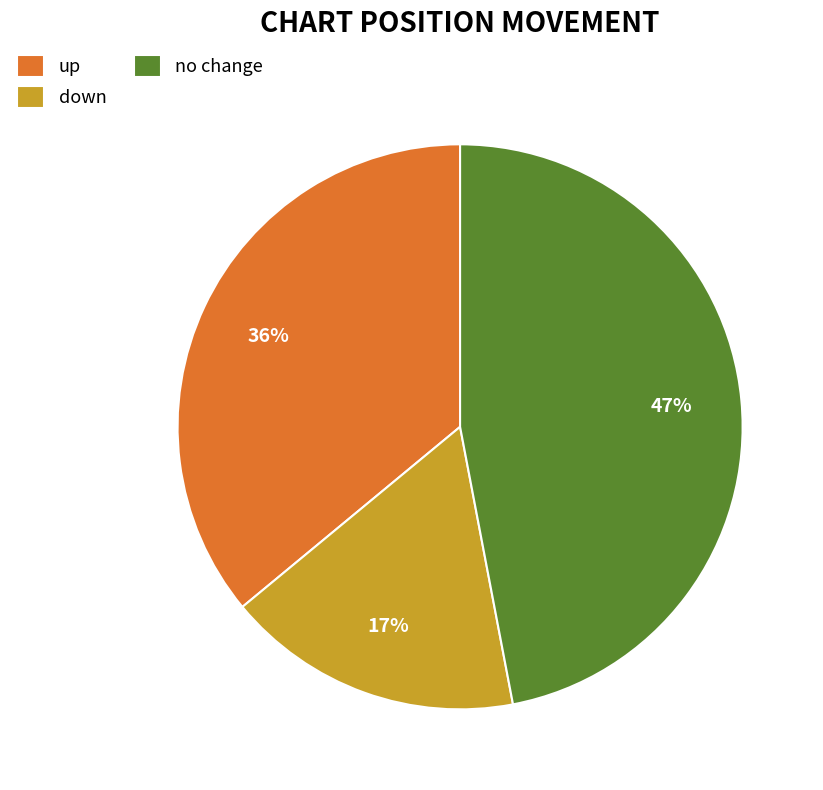

To the nearest percent, what is the average slice percentage?

33%